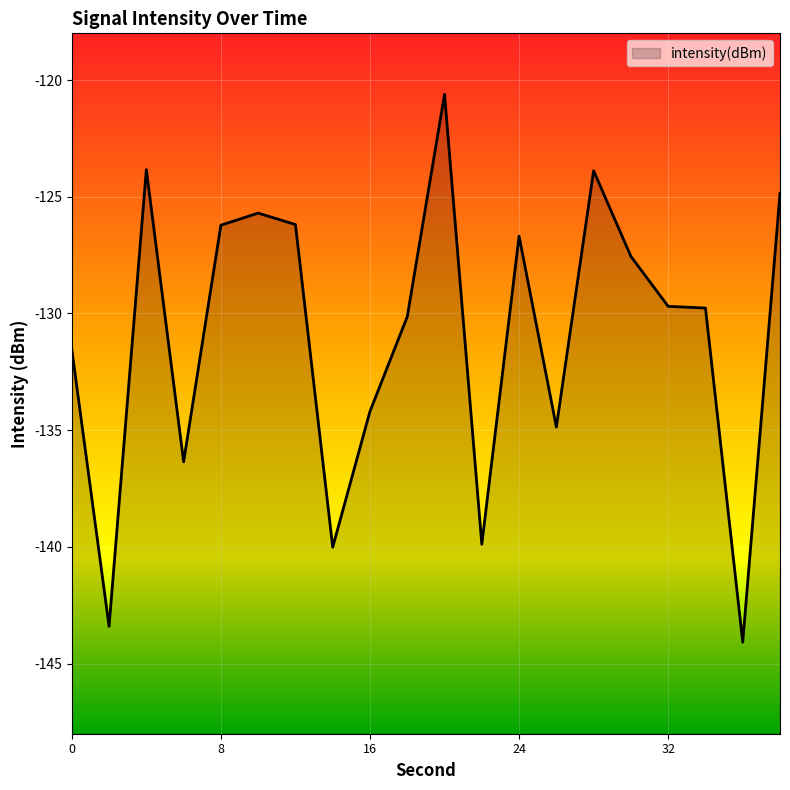

Rank the categories by value from lowest to highest.

36, 2, 14, 22, 6, 26, 16, 0, 18, 34, 32, 30, 24, 8, 12, 10, 38, 28, 4, 20